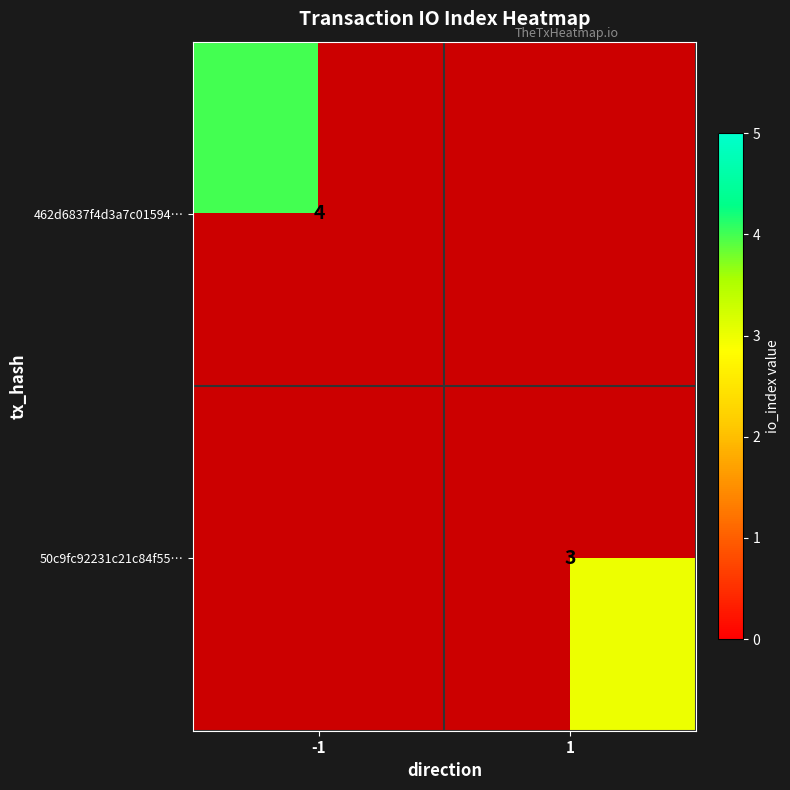

How many values in 50c9fc92231c21c84f55… are above zero?

1